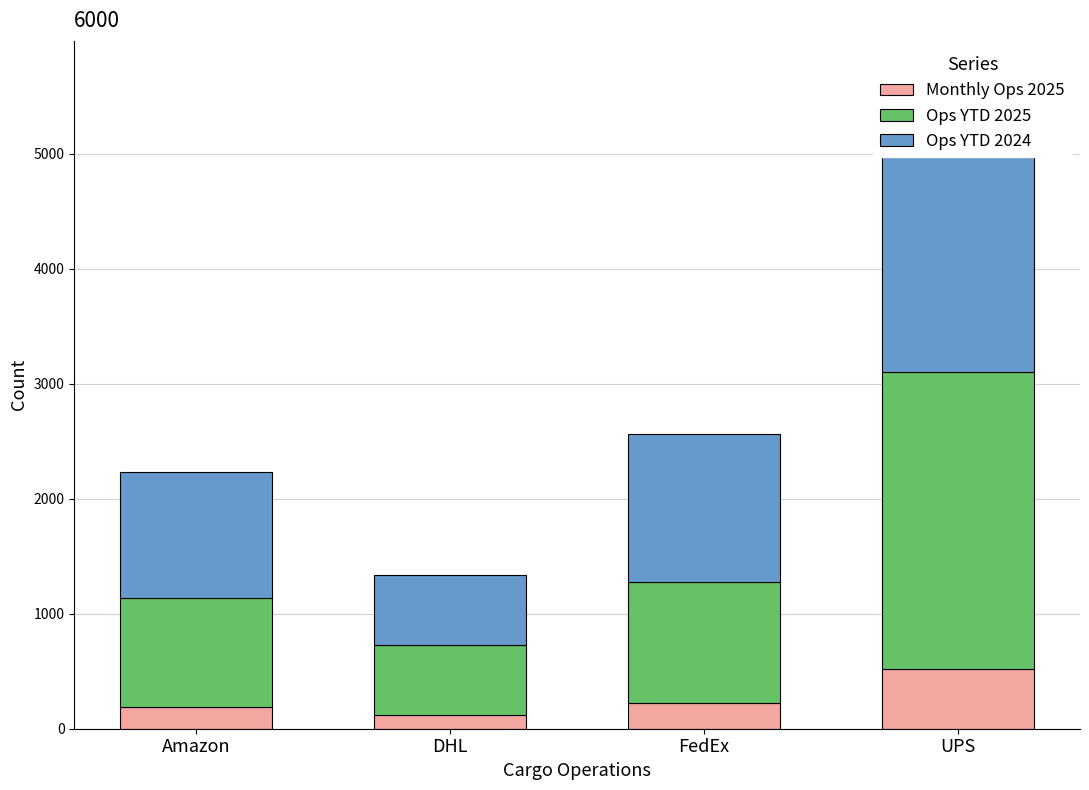

The value of Monthly Ops 2025 at Amazon is 188. True or false?

True